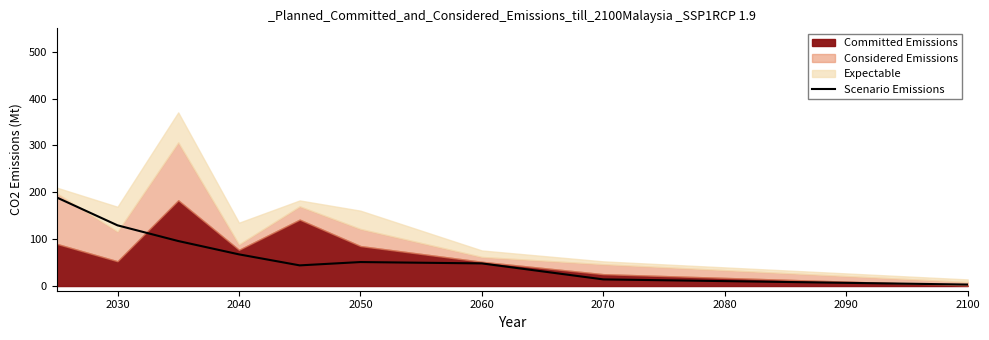

The Scenario Emissions series shows 51.2 at 2050. True or false?

True